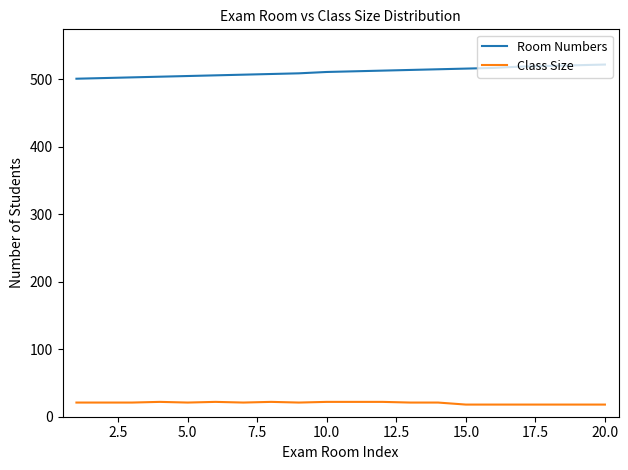

Which series has the largest total across all categories?

Room Numbers